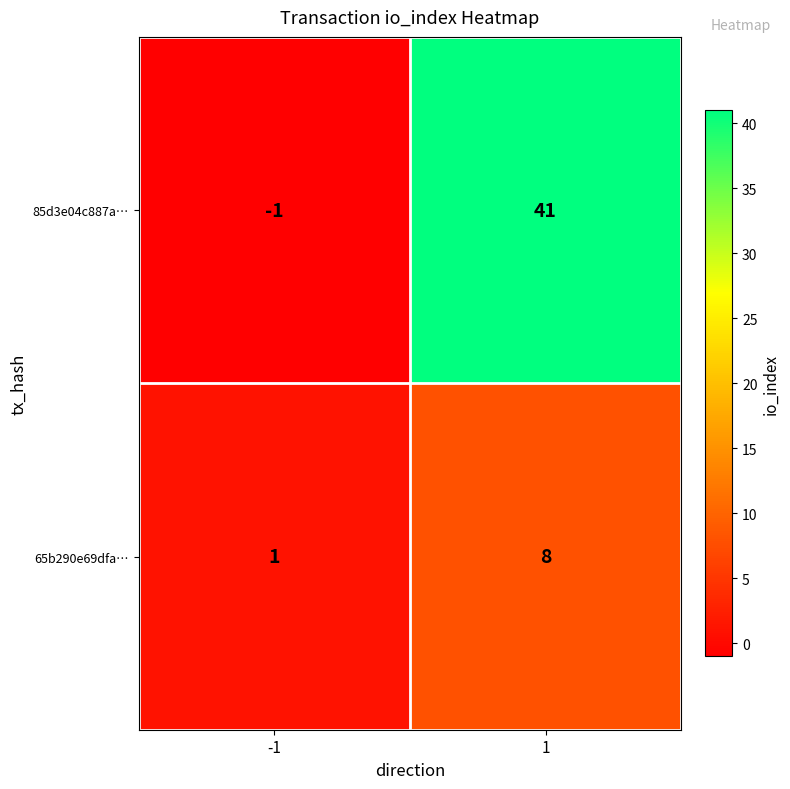

What is the maximum value for 85d3e04c887a…?

41